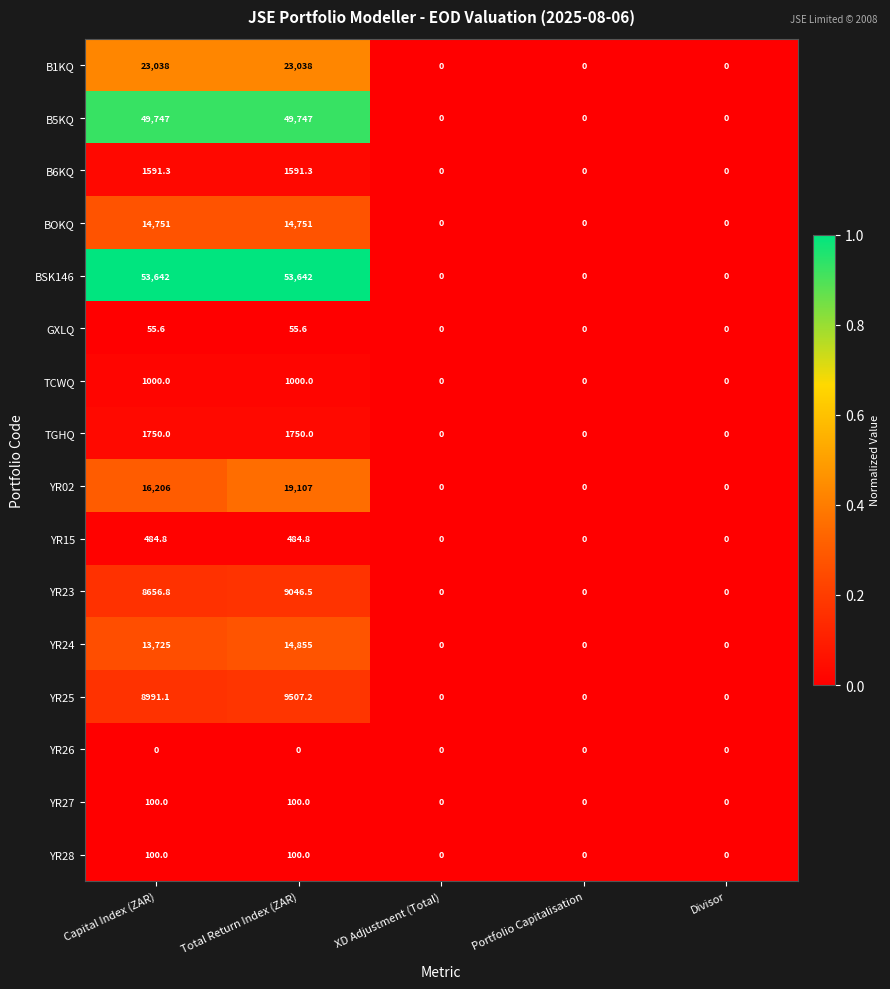

At which category is the sum across all series the highest?

Total Return Index (ZAR)